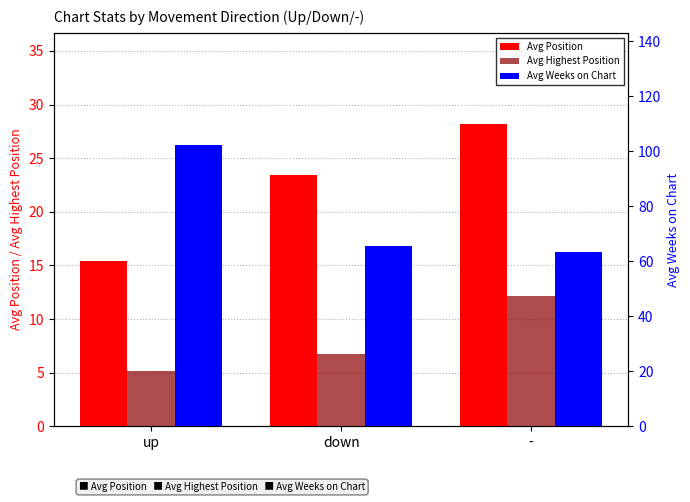

Reading right to left, list all the values displayed in this chart.

Avg Position: -=28.2	down=23.5	up=15.4
Avg Highest Position: -=12.1	down=6.7	up=5.2
Avg Weeks on Chart: -=63.4	down=65.5	up=102.2